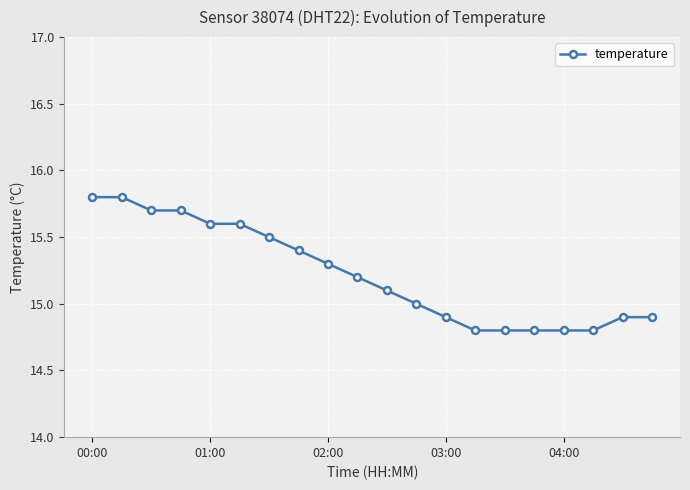

What is the difference between the maximum and second lowest values?

1.0